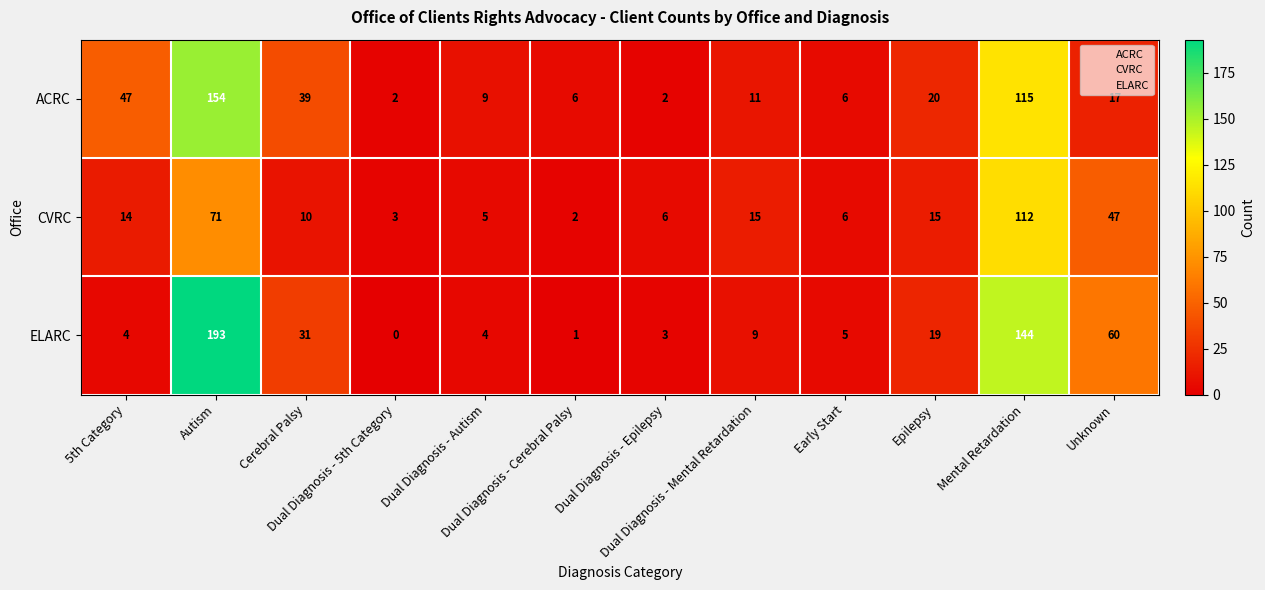

What is the greatest value displayed?

193